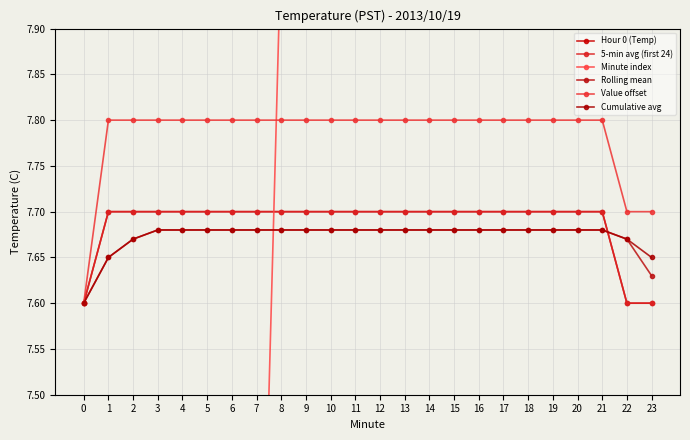

What is the greatest value displayed?

23.0